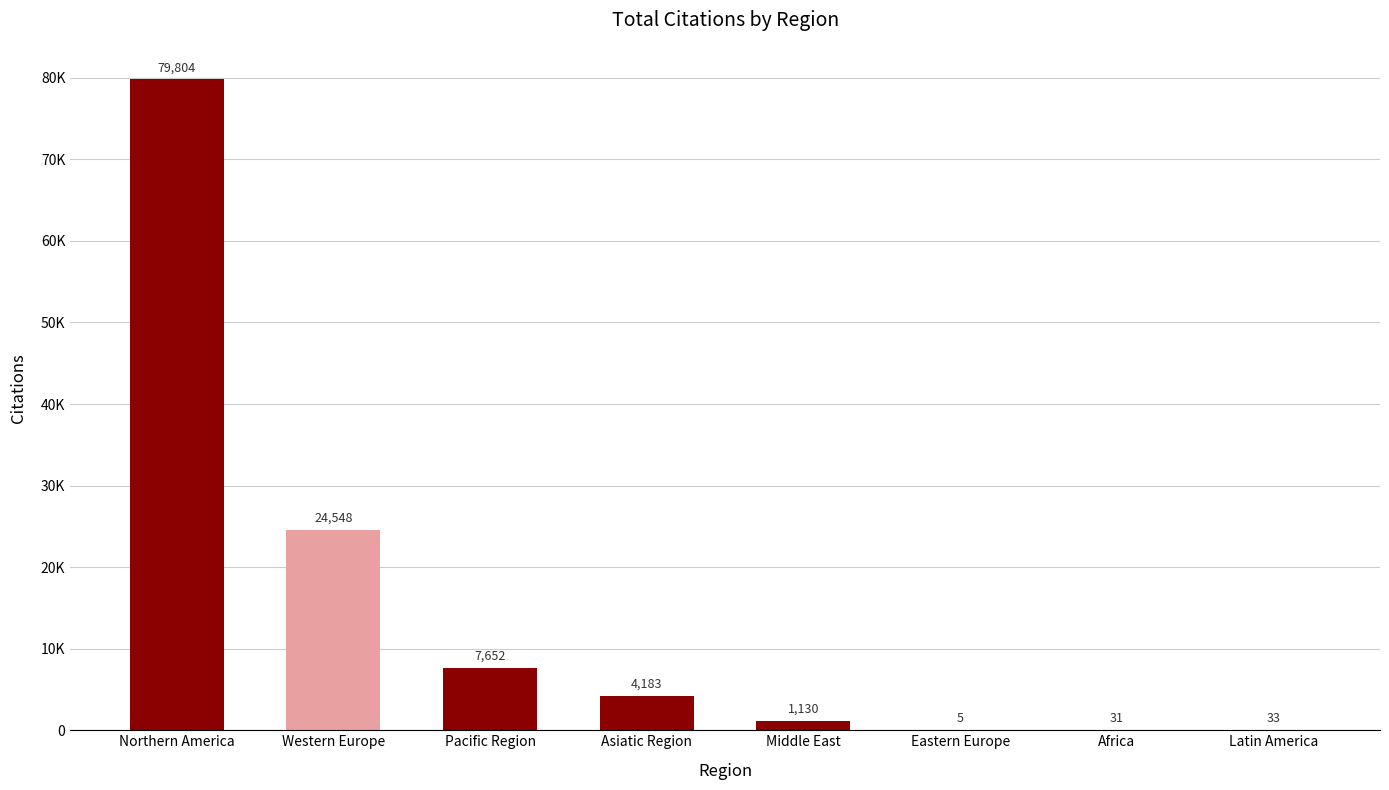

Are the bars horizontal?

No